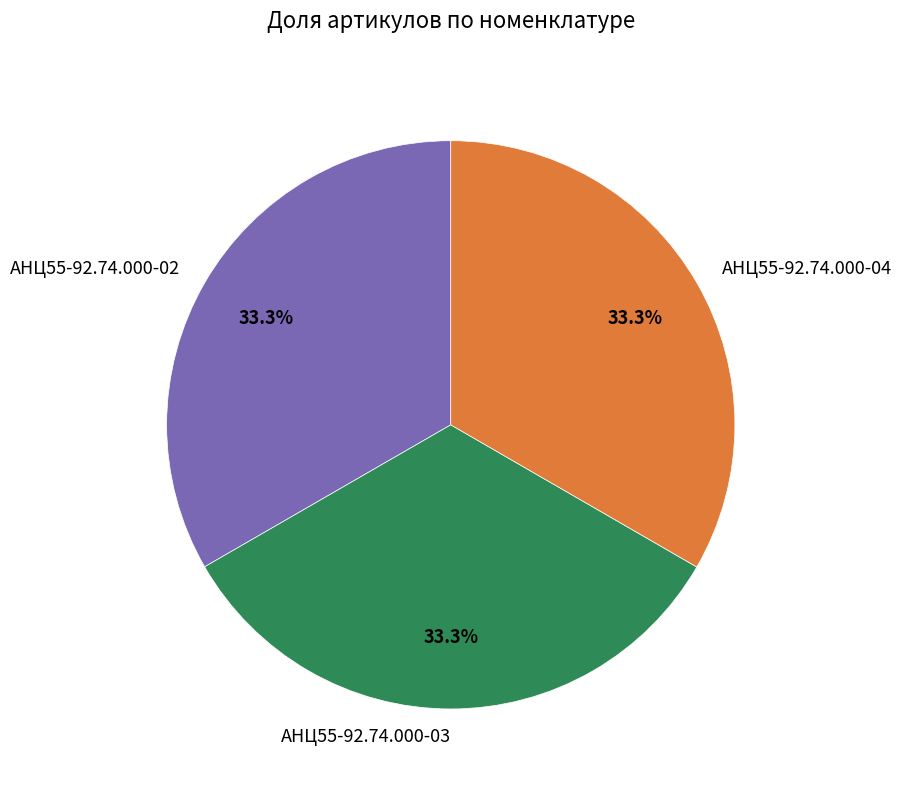

Approximately how many times larger is the value at АНЦ55-92.74.000-04 compared to АНЦ55-92.74.000-02?

1.0